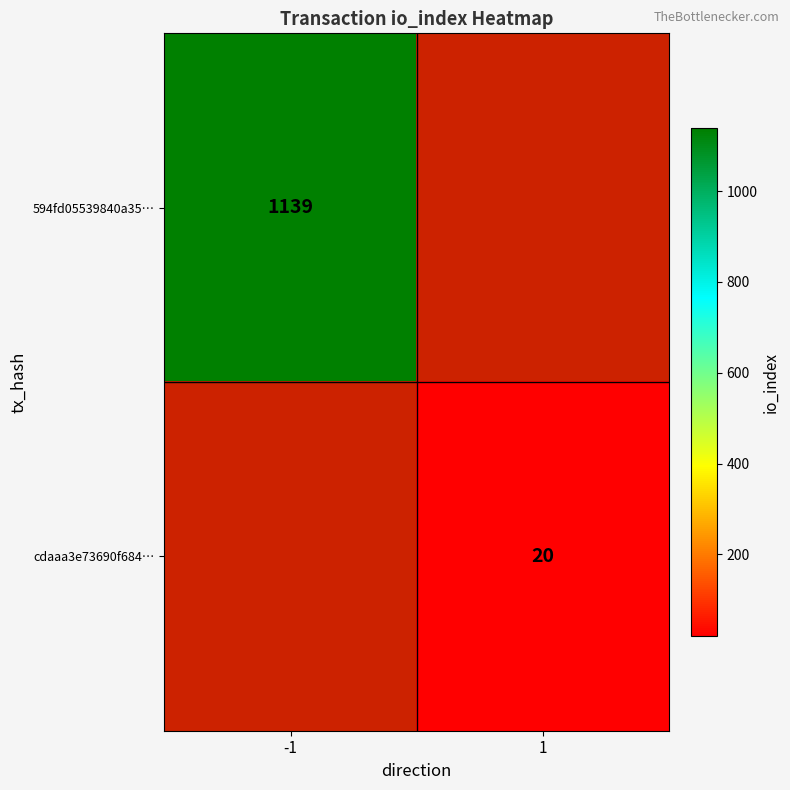

Is the value of cdaaa3e73690f684… at 1 greater than the value of 594fd05539840a35… at -1?

No